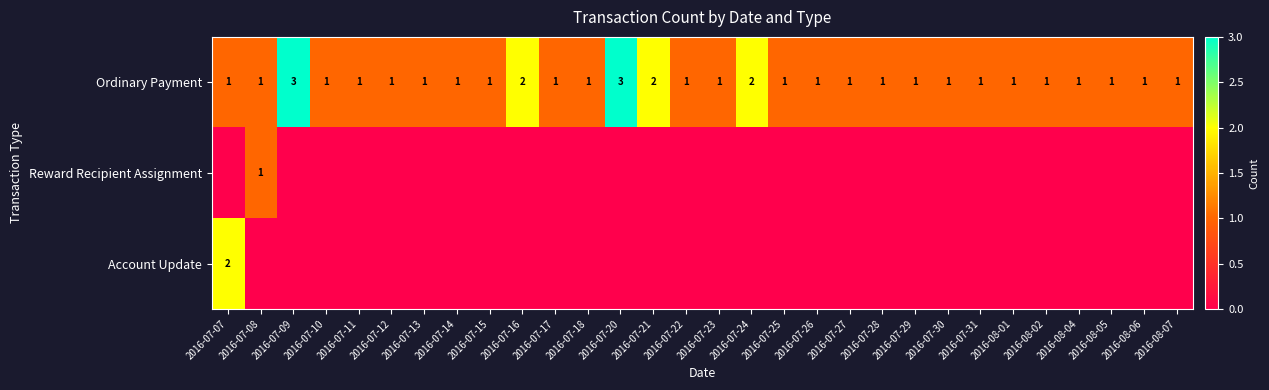

What is the maximum value for Ordinary Payment?

3